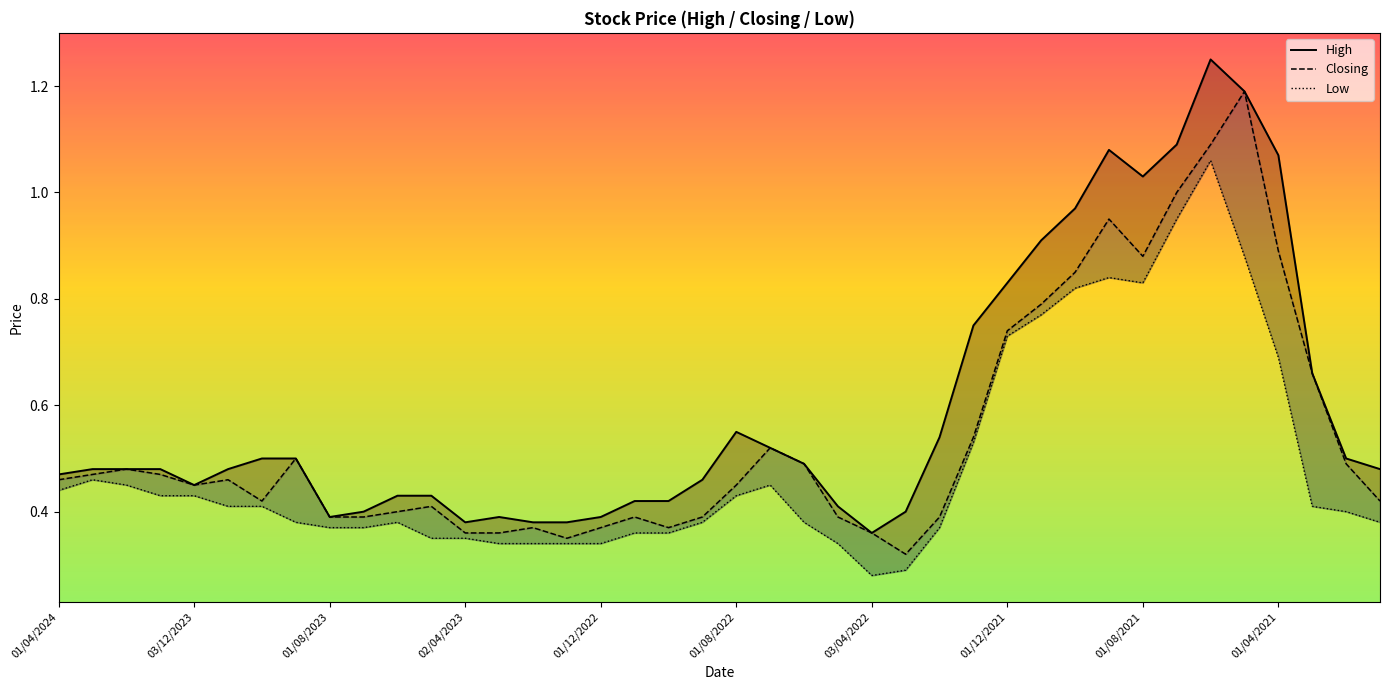

What is the difference between the maximum and minimum values in the Closing series?

0.9